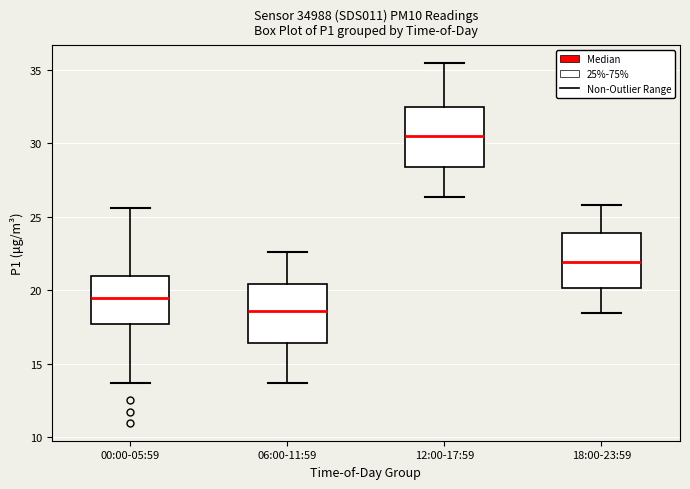

Which box has the lowest median line?

06:00-11:59